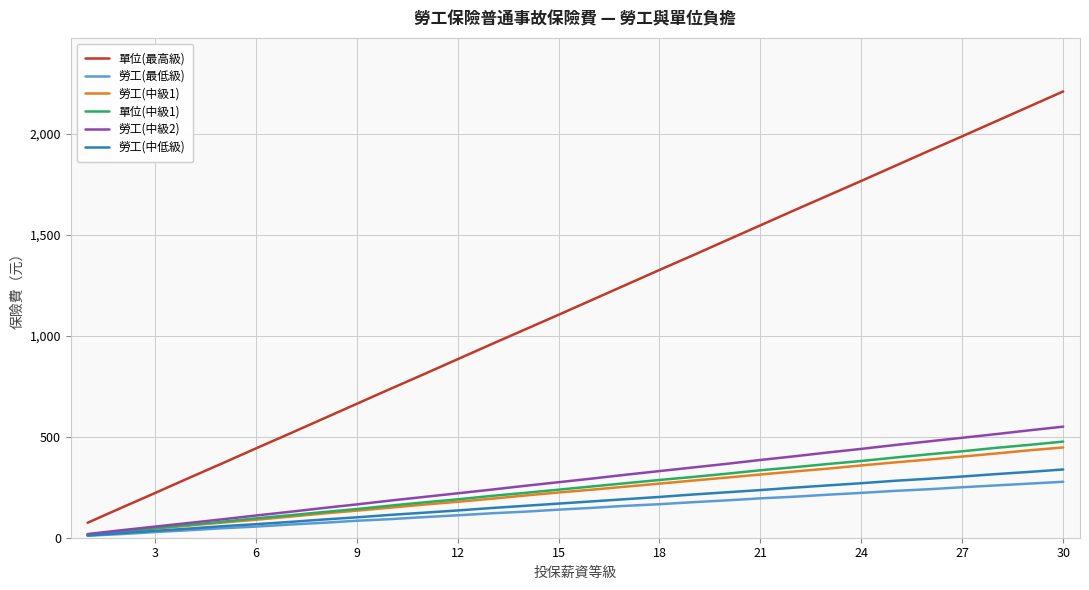

True or false: 勞工(中級2) and 單位(最高級) intersect in this chart.

False